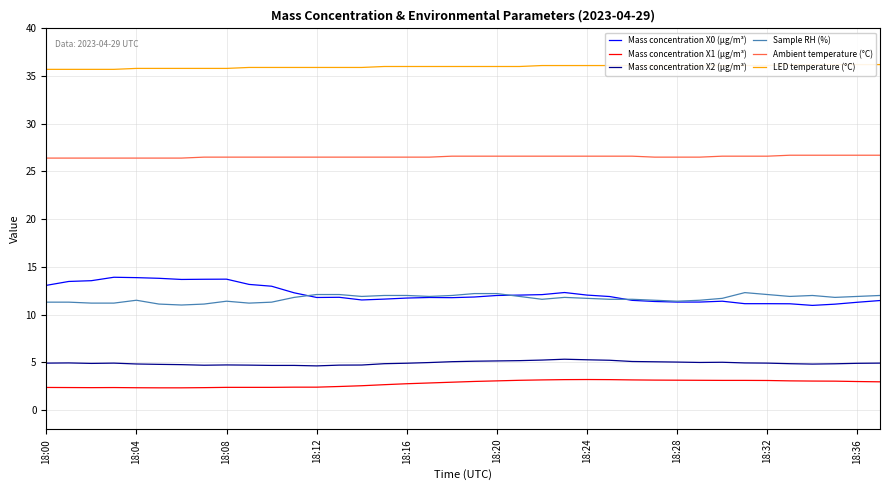

What is the difference between the maximum and minimum values in the LED temperature (°C) series?

0.5